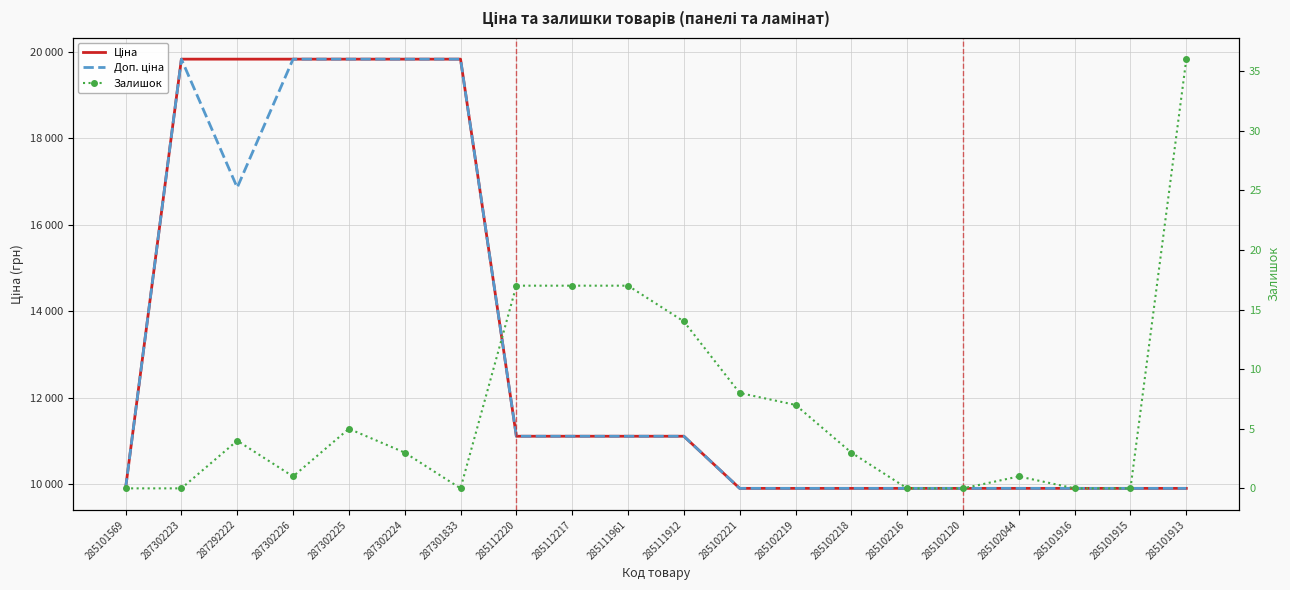

What is the label of the 1st point from the right?

285101913